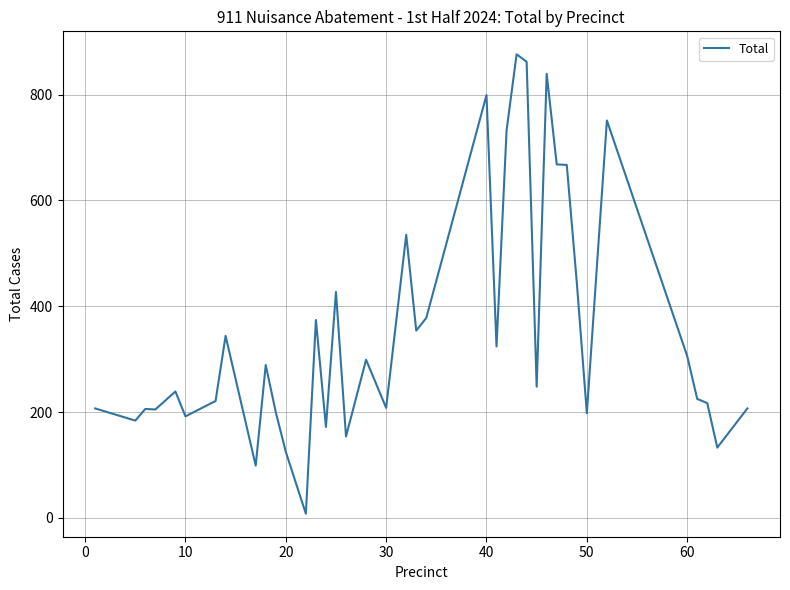

The value at 60 is 306. True or false?

True